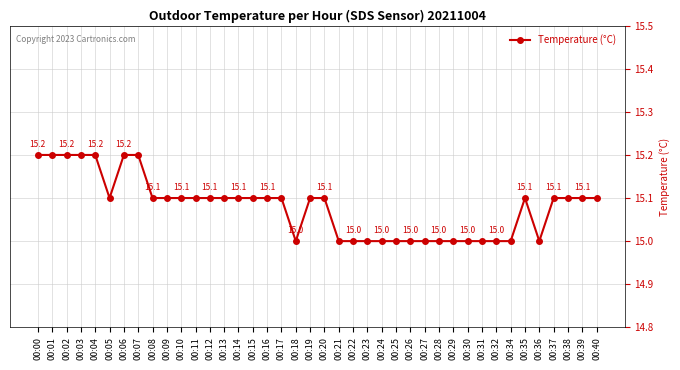

Is it true that the value at 00:05 is 15.1?

True